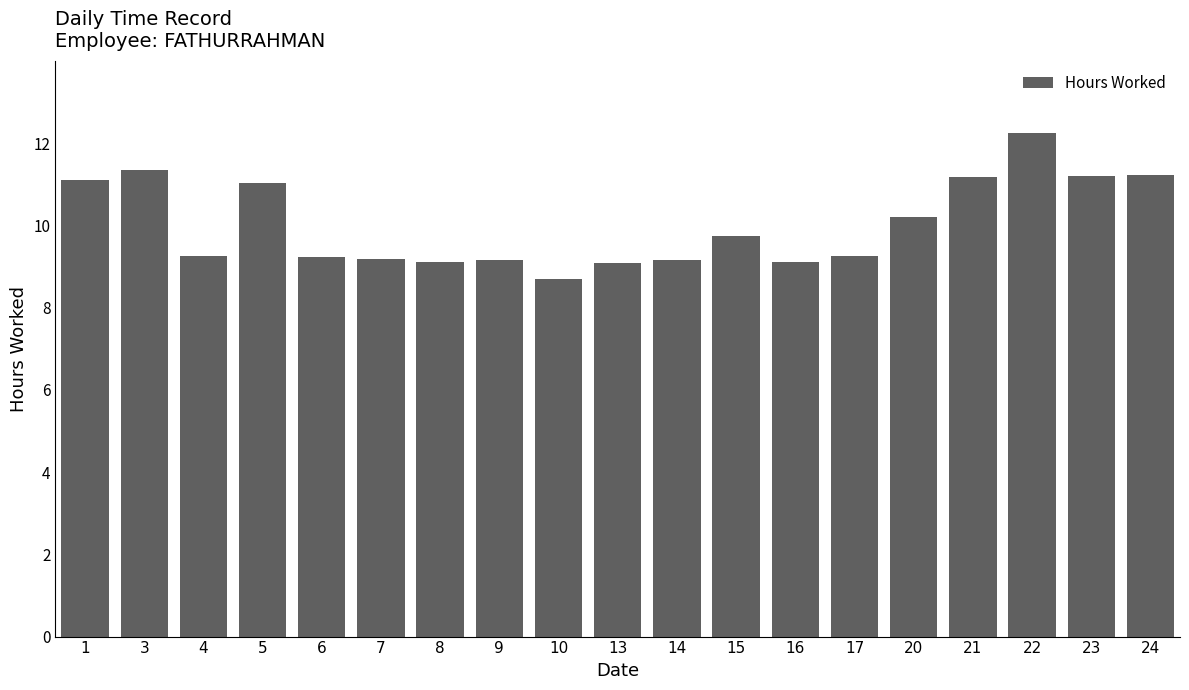

The value at 5 is 11.0. True or false?

True